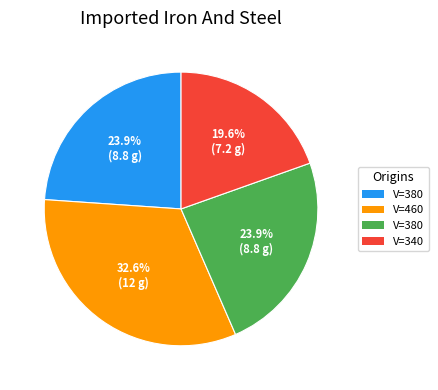

Is there a majority slice in this chart?

No